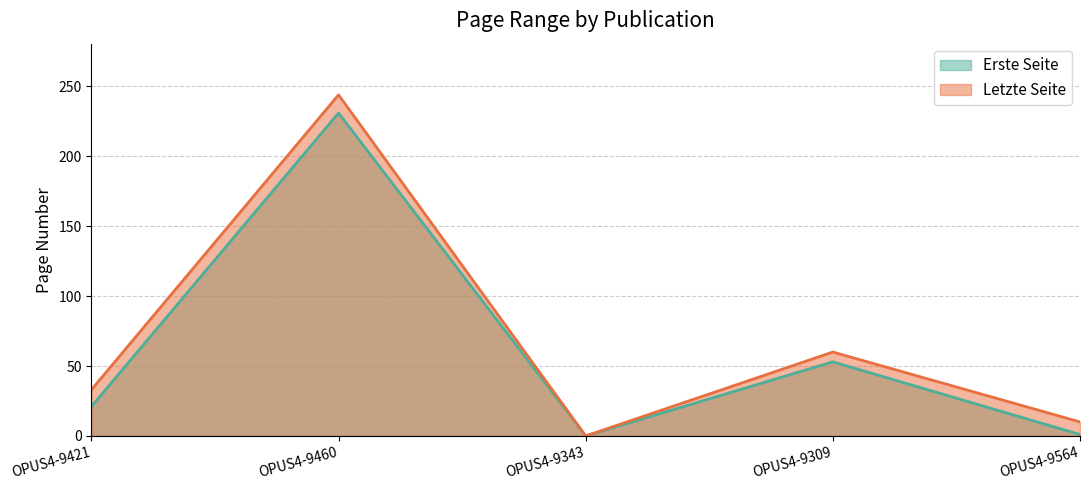

True or false: Letzte Seite and Erste Seite intersect in this chart.

False